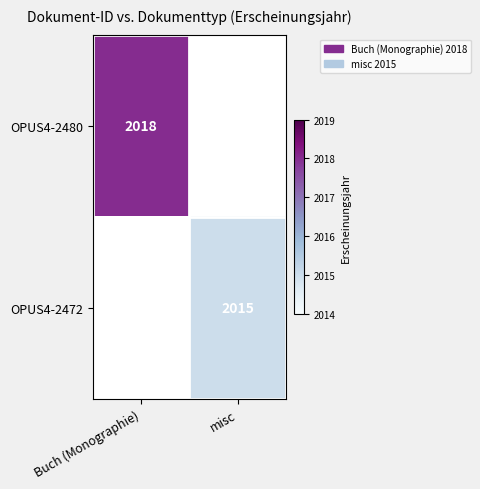

The OPUS4-2480 series shows 2755.5 at Buch (Monographie). True or false?

False